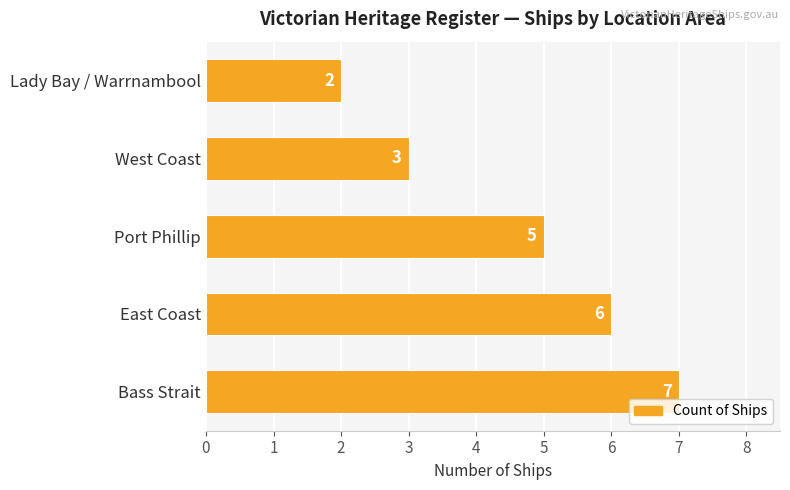

How many categories are shown in the chart?

5